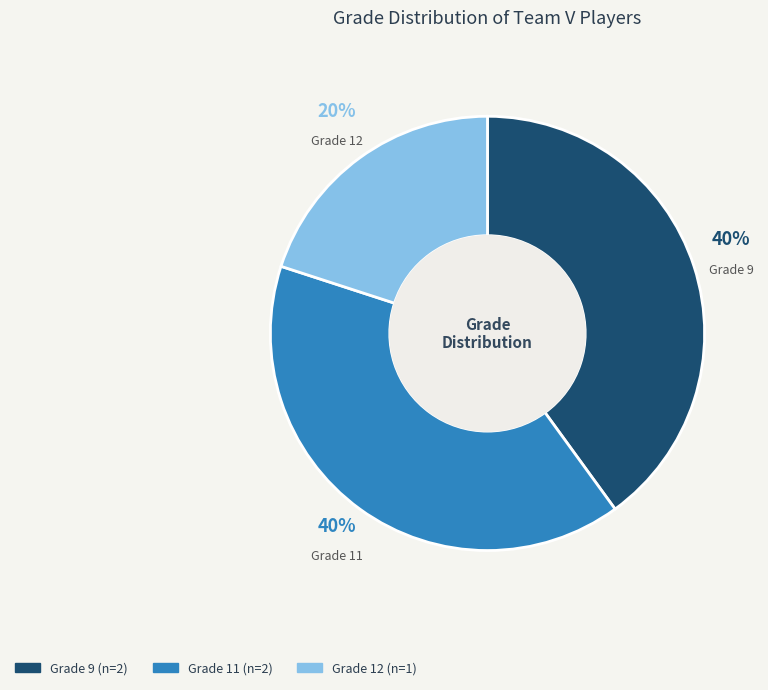

Is there any slice that represents more than half of the pie?

No